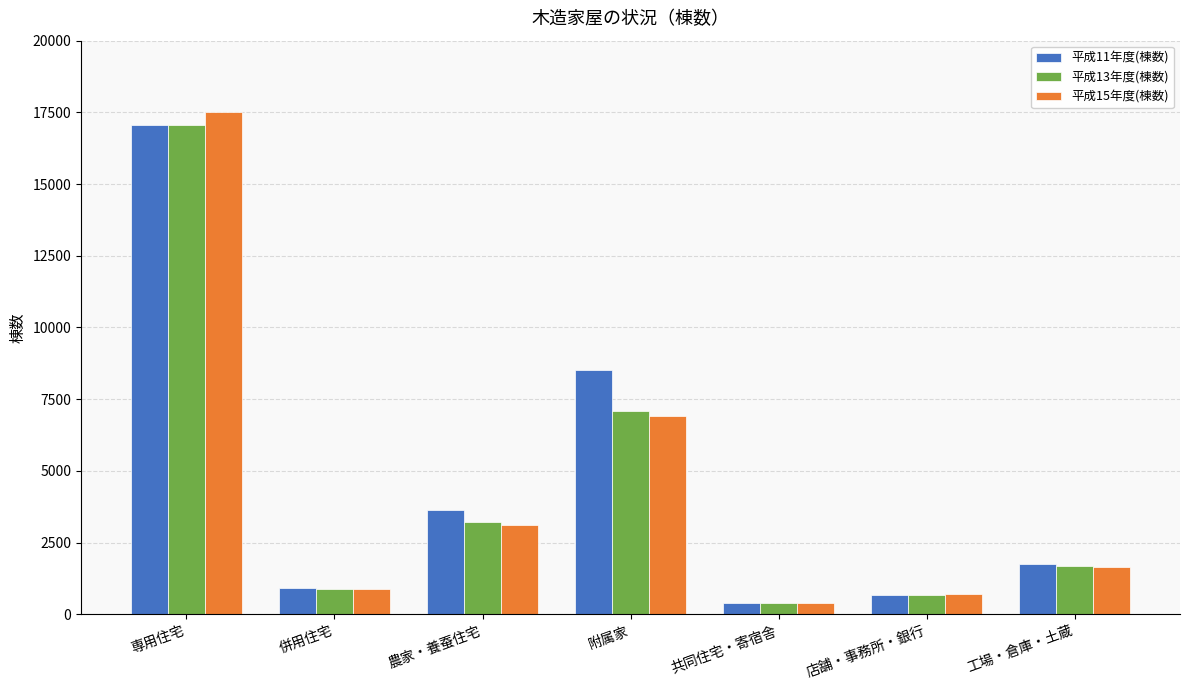

Between 附属家 and 店舗・事務所・銀行, which series saw the biggest shift?

平成11年度(棟数)